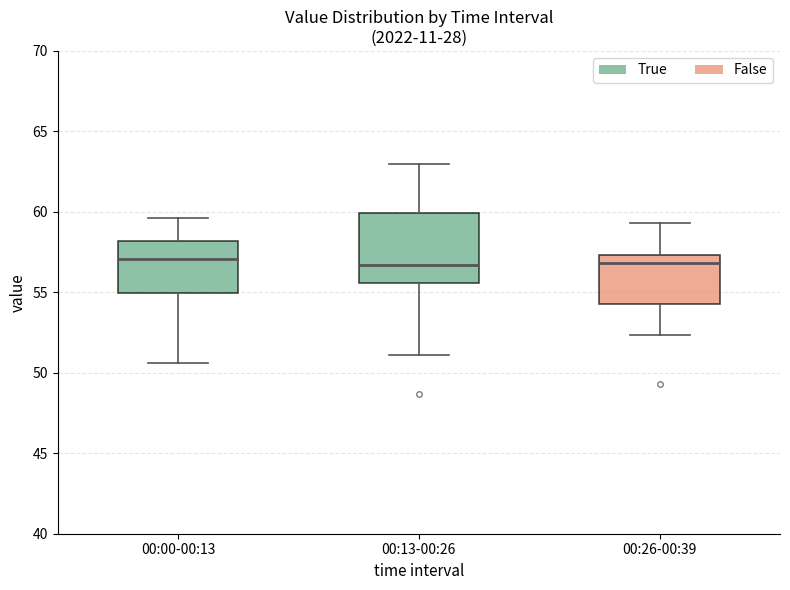

Where does the lower whisker of the box for 00:13-00:26 end on the y-axis? The values are not printed on the chart, so give them approximately, as read against the axis.

51.0